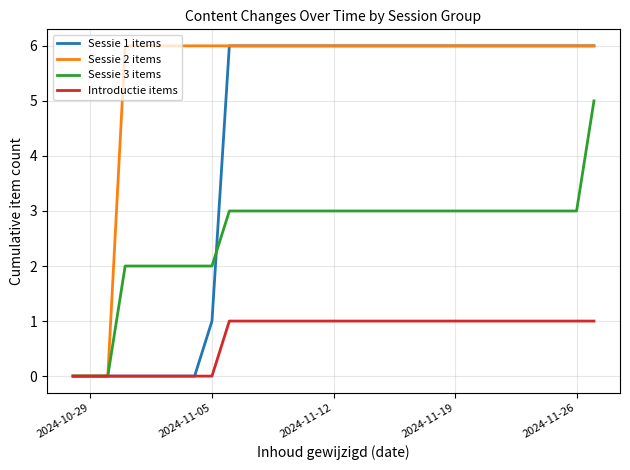

What is the greatest value displayed?

6